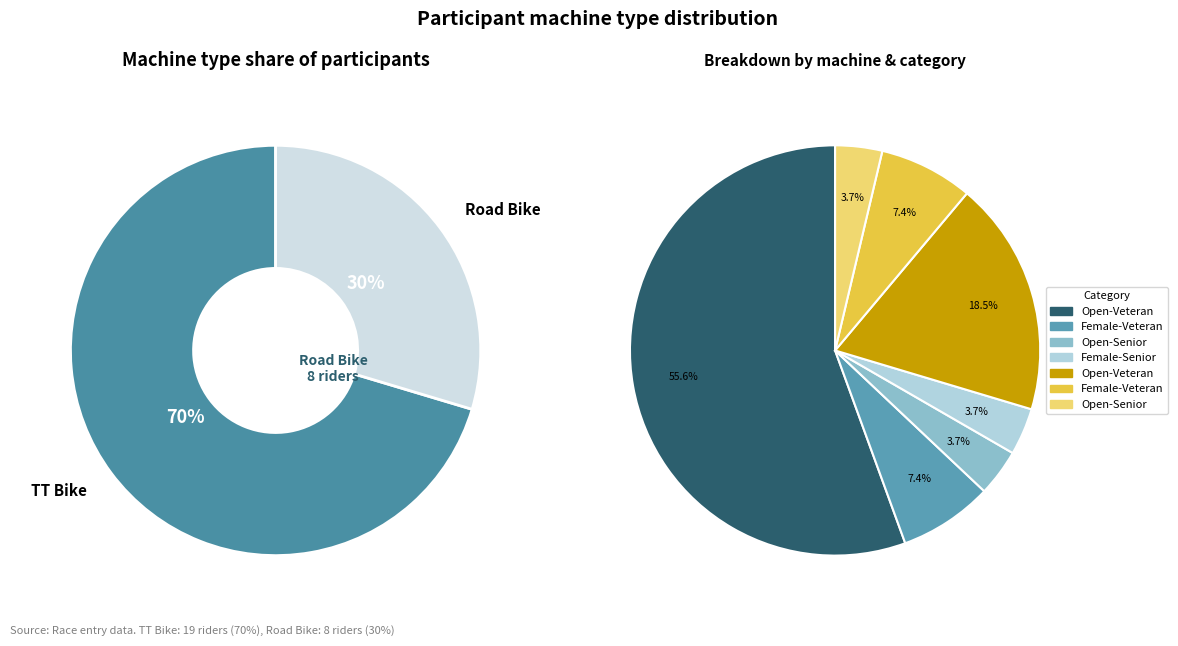

Rank the categories by value from lowest to highest.

Road Bike, TT Bike